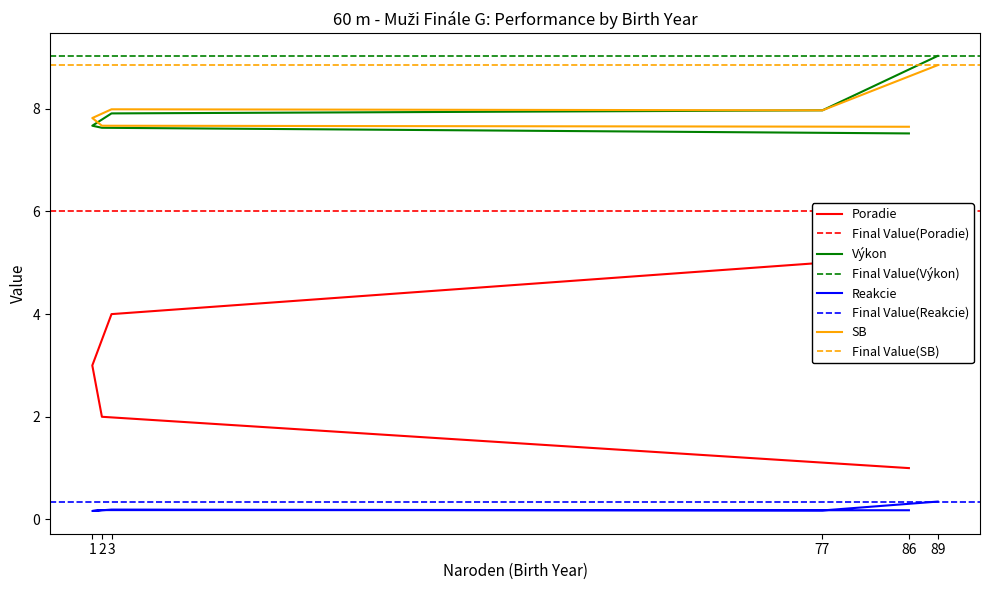

True or false: Poradie and SB cross at least once.

False